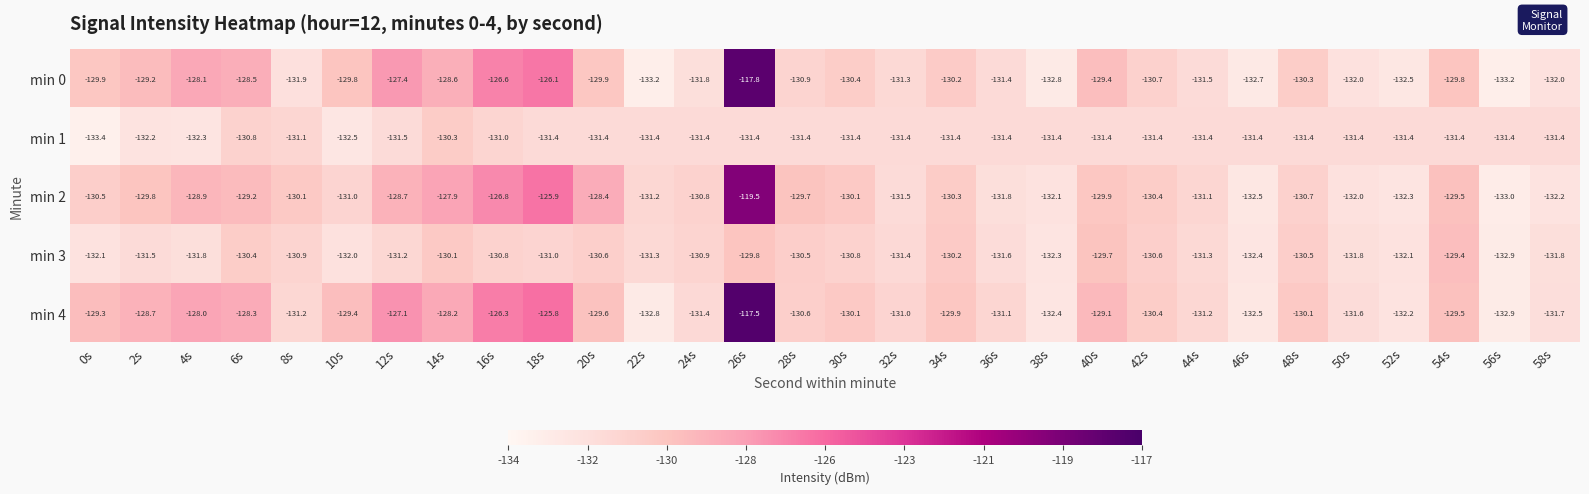

The min 4 series shows -181.8 at 34s. True or false?

False